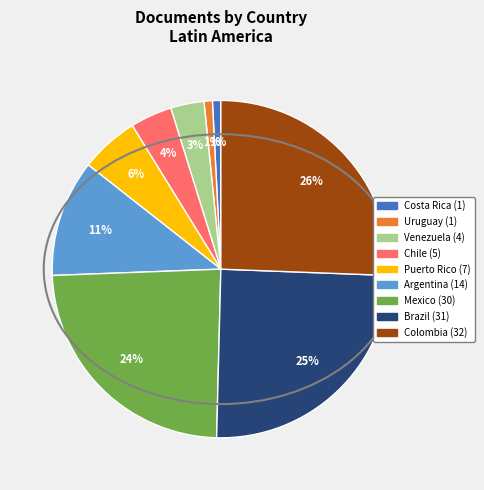

Count the number of slices in the pie.

9